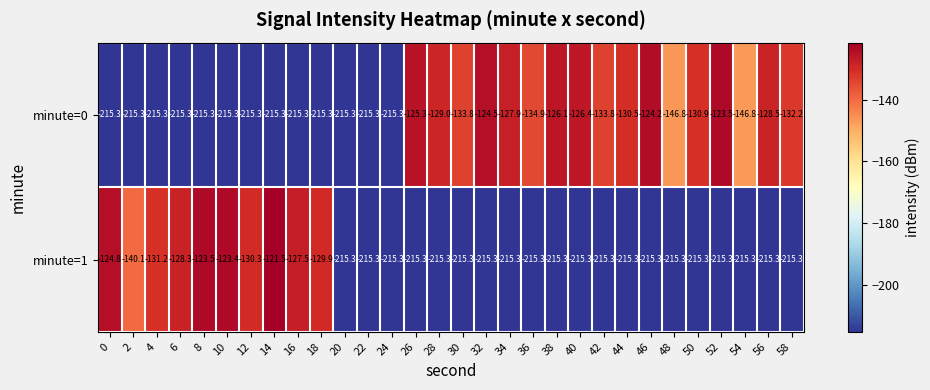

The value of minute=1 at 10 is -202.9. True or false?

False